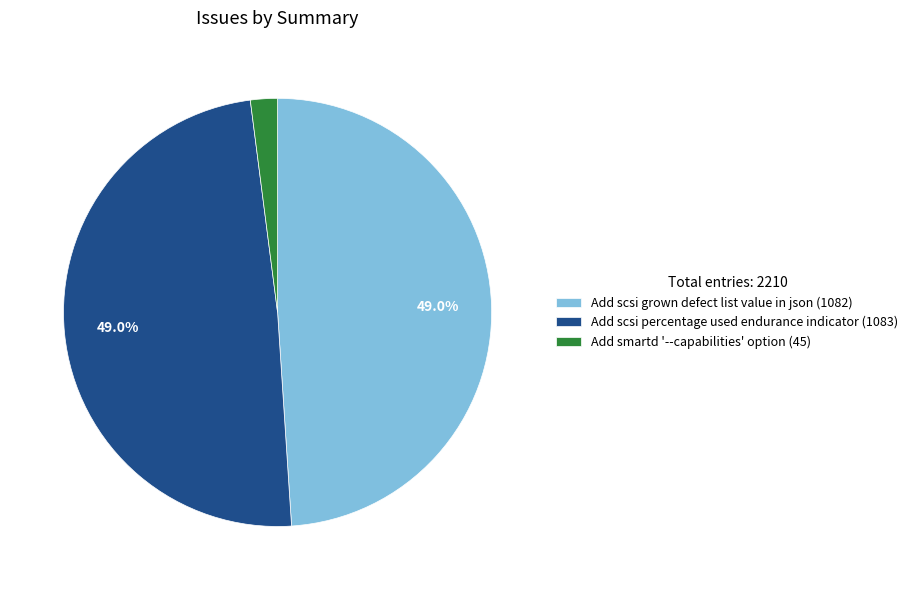

How many segments does this pie chart have?

3